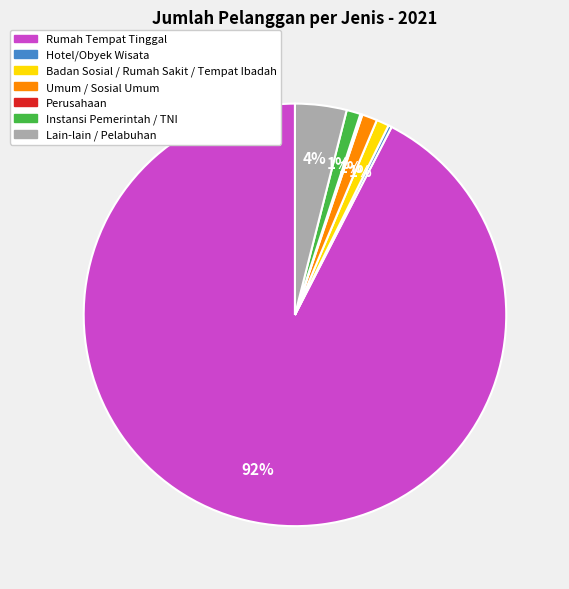

True or false: Instansi Pemerintah / TNI accounts for 15% of the total.

False